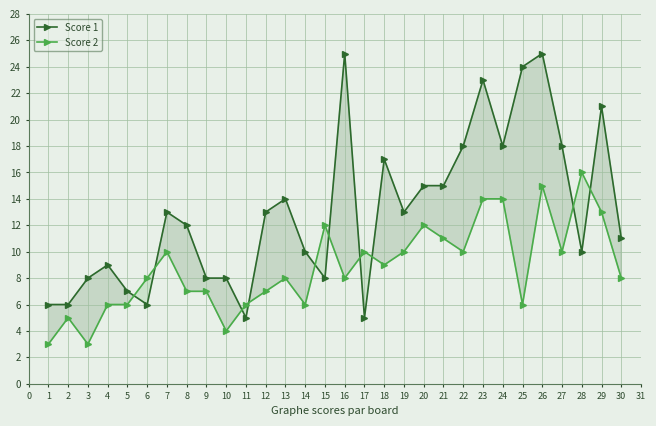

True or false: Score 2 has a value of 2 at 9.

False